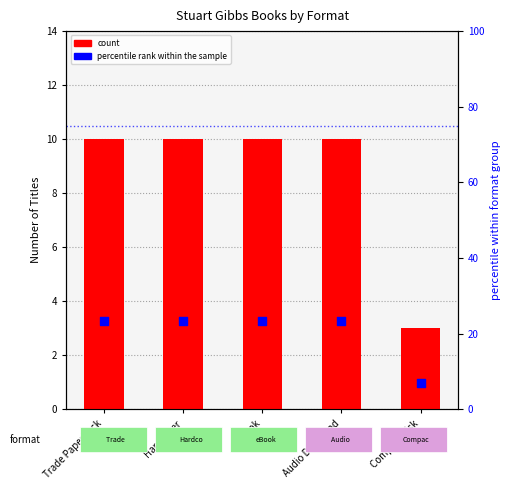

At which category is the sum across all series the highest?

Trade Paperback